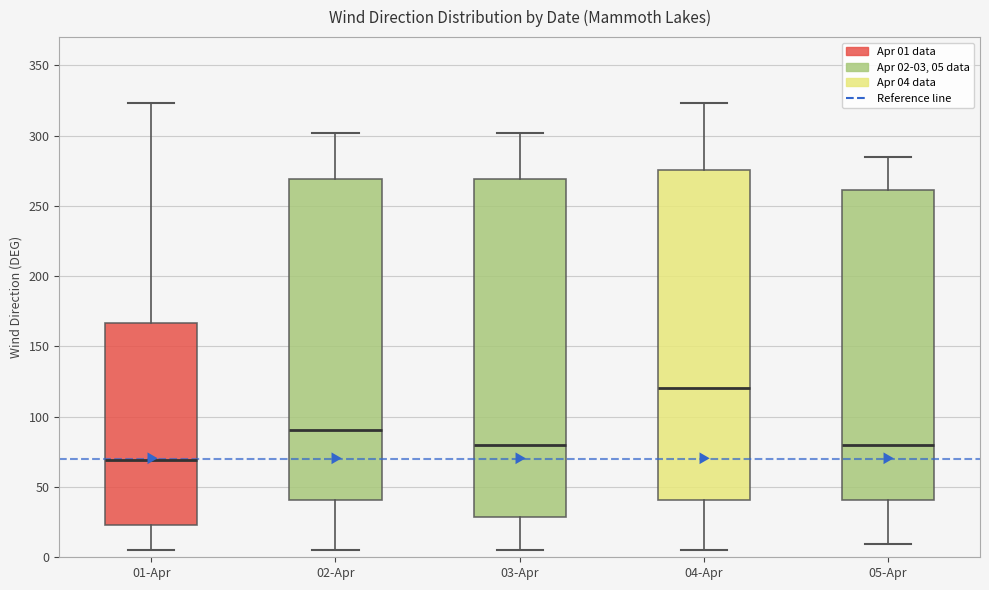

Reading left to right, read every box against the y-axis: the position of its median line, the range the box covers, and the ends of its whiskers. The values are not printed on the chart, so give them approximately, as read against the axis.

01-Apr: median 70, box 25 to 165, whiskers 5 to 325
02-Apr: median 90, box 40 to 270, whiskers 5 to 300
03-Apr: median 80, box 30 to 270, whiskers 5 to 300
04-Apr: median 120, box 40 to 275, whiskers 5 to 325
05-Apr: median 80, box 40 to 260, whiskers 10 to 285